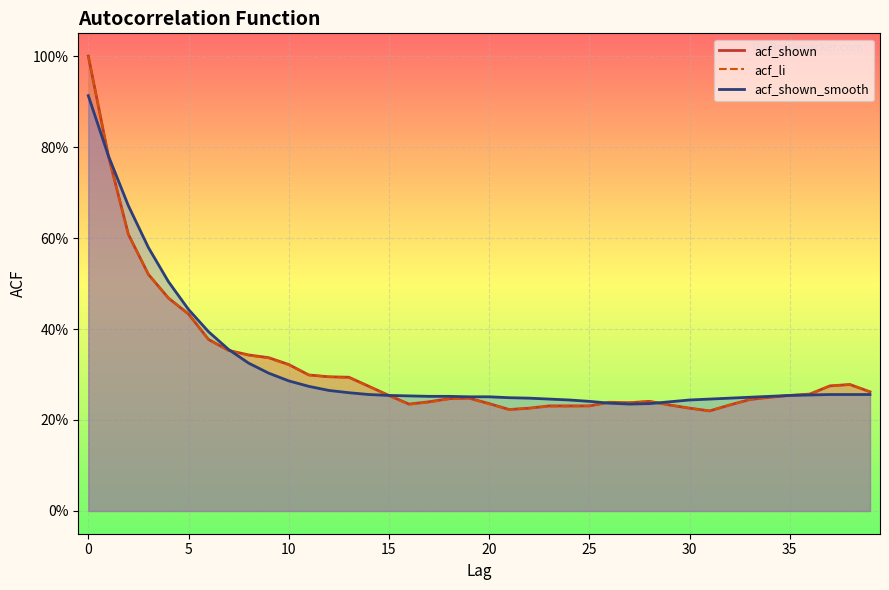

List the series in order of their peak value, highest first.

acf_shown, acf_li, acf_shown_smooth